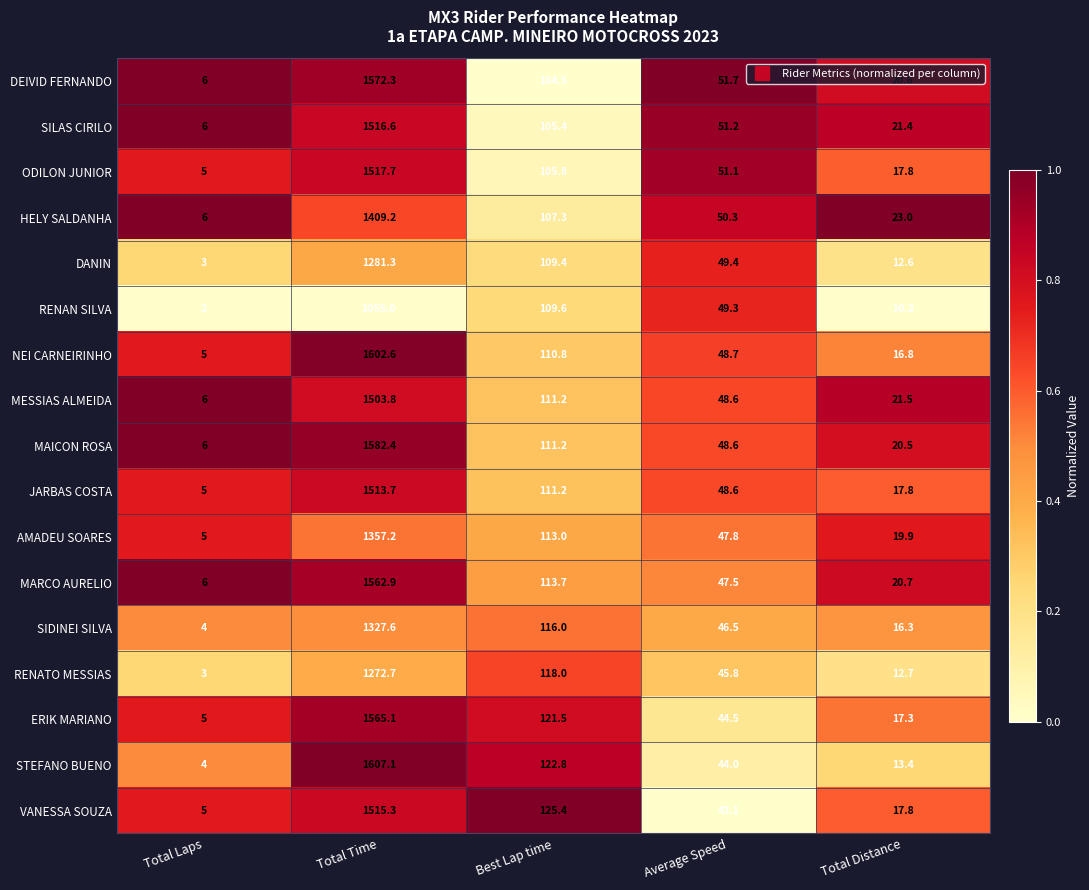

How many values in the VANESSA SOUZA series are below 43?

2